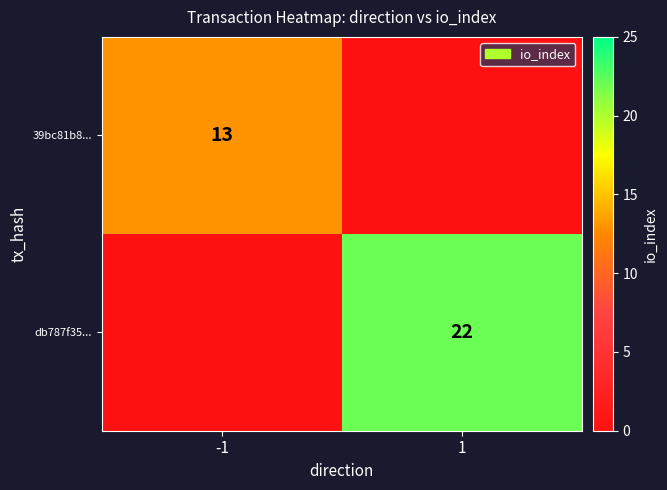

What is the spread (max minus min) of values at -1?

13